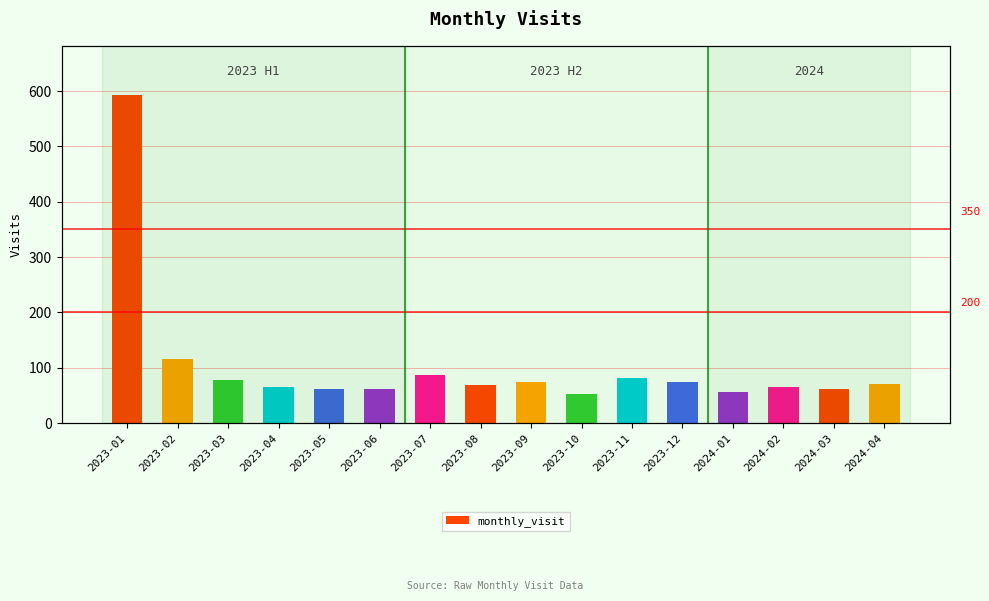

Reading left to right, list all the values displayed in this chart.

593	115	77	65	62	61	86	68	75	52	81	74	56	66	61	70